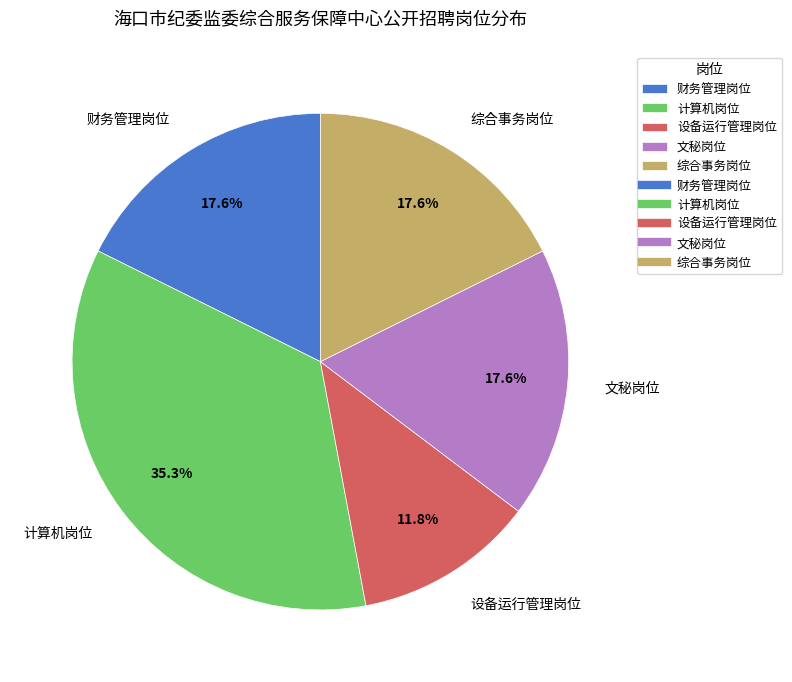

What percentage is the 设备运行管理岗位 slice, to the nearest percent?

12%